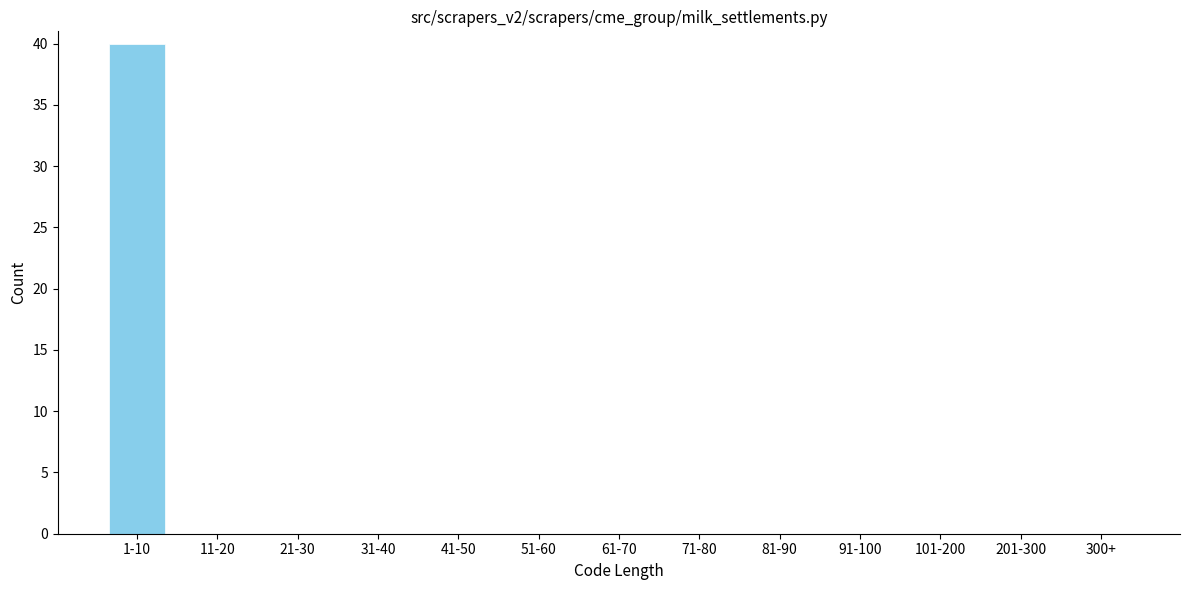

Reading left to right, list all the values displayed in this chart.

1-10=40	11-20=0	21-30=0	31-40=0	41-50=0	51-60=0	61-70=0	71-80=0	81-90=0	91-100=0	101-200=0	201-300=0	300+=0